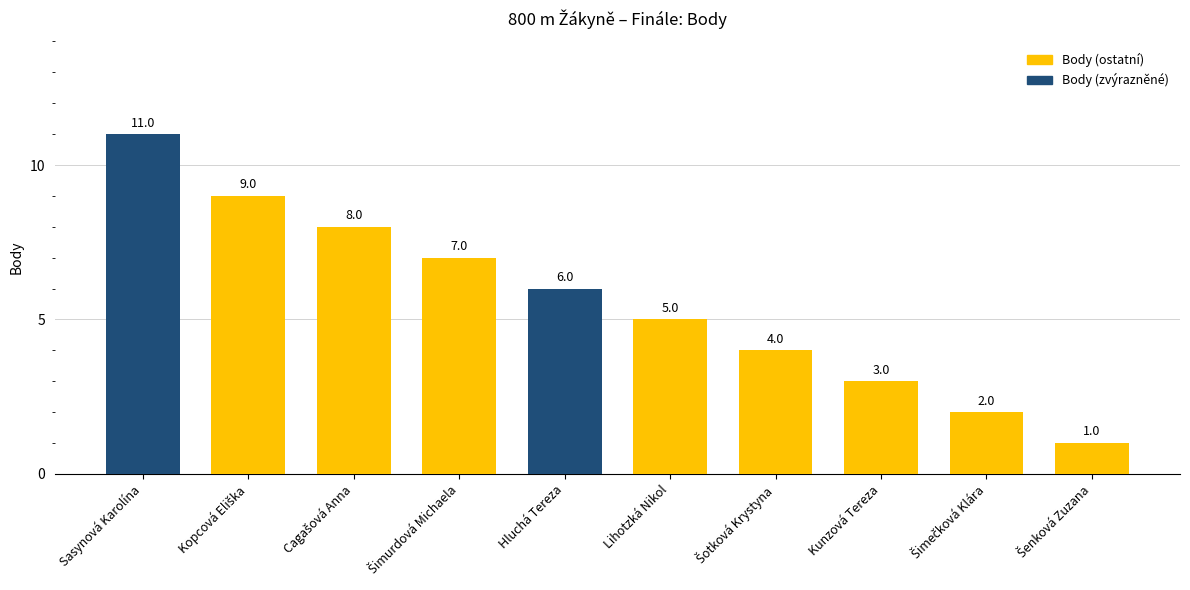

Where does the data first go above 6?

Sasynová Karolína